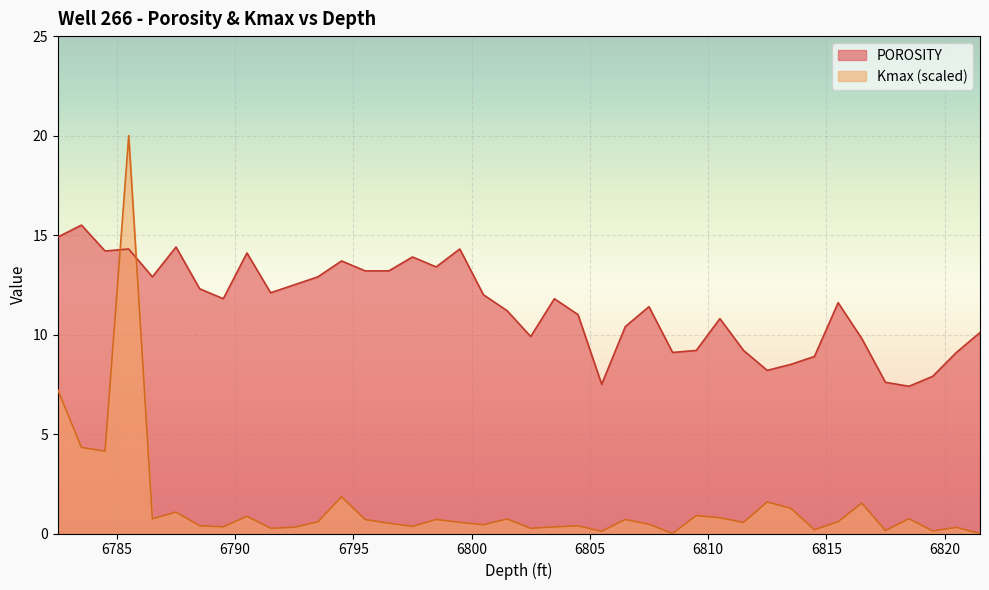

Rank the series by their average value, from lowest to highest.

Kmax (scaled), POROSITY